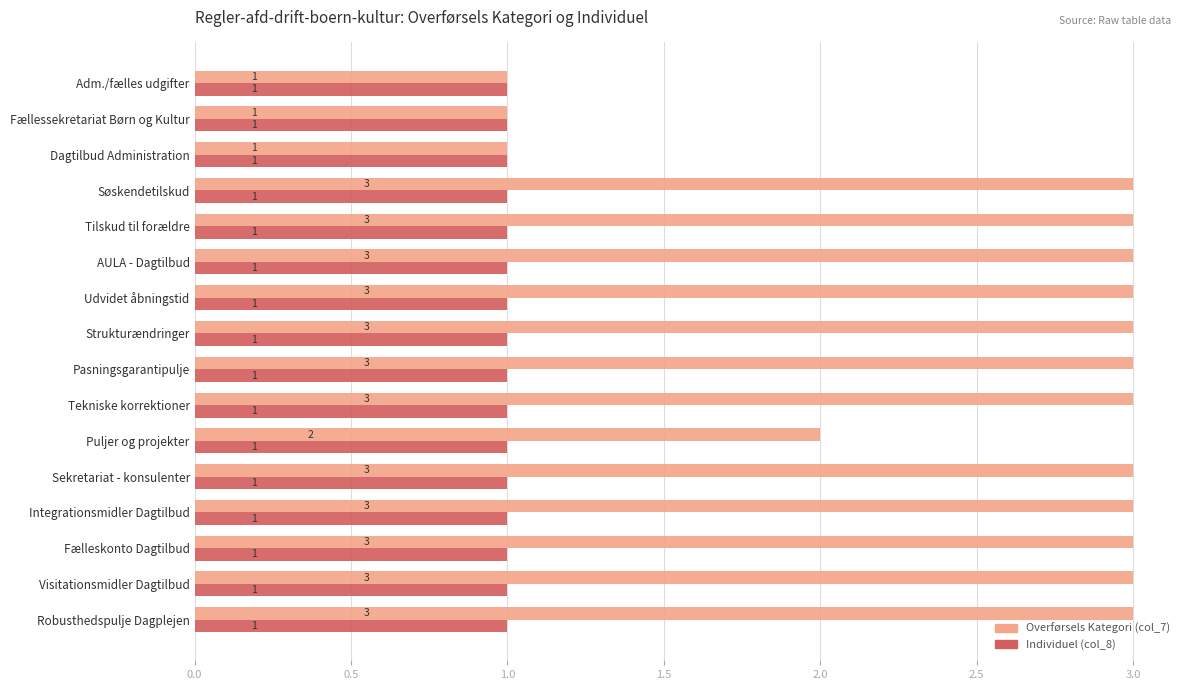

What is the maximum value for Individuel (col_8)?

1